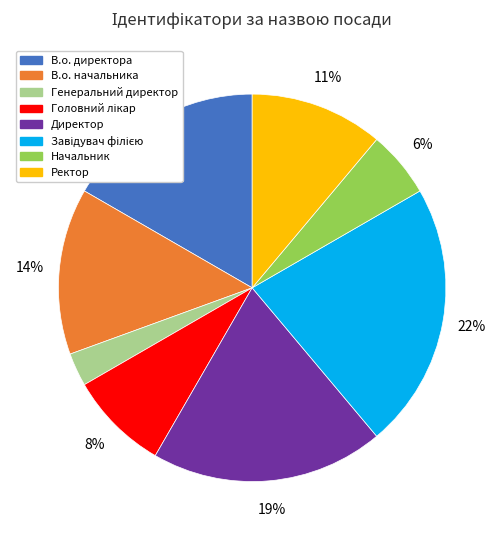

How many segments does this pie chart have?

8